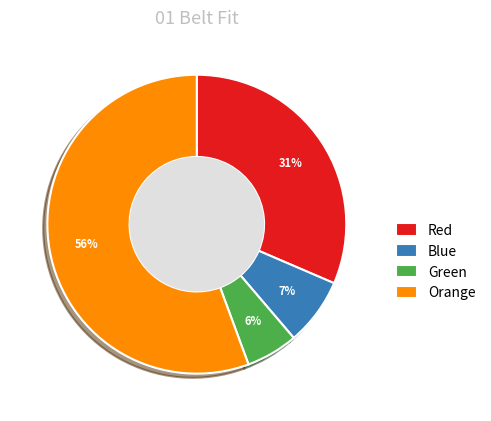

Combined, do Orange and Red account for over 50%?

Yes